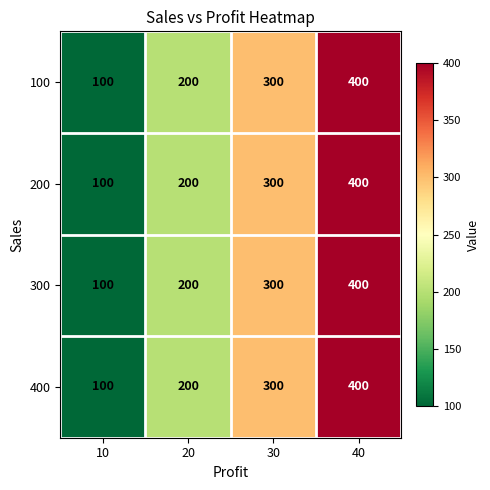

Rank the categories by 100 value from lowest to highest.

10, 20, 30, 40